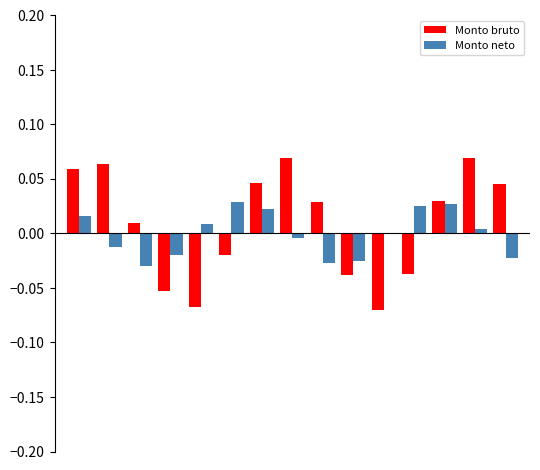

Reading right to left, transcribe all the data shown in this chart.

Monto bruto: 14=0.0	13=0.1	12=0.0	11=-0.0	10=-0.1	9=-0.0	8=0.0	7=0.1	6=0.0	5=-0.0	4=-0.1	3=-0.1	2=0.0	1=0.1	0=0.1
Monto neto: 14=-0.0	13=0.0	12=0.0	11=0.0	10=0.0	9=-0.0	8=-0.0	7=-0.0	6=0.0	5=0.0	4=0.0	3=-0.0	2=-0.0	1=-0.0	0=0.0